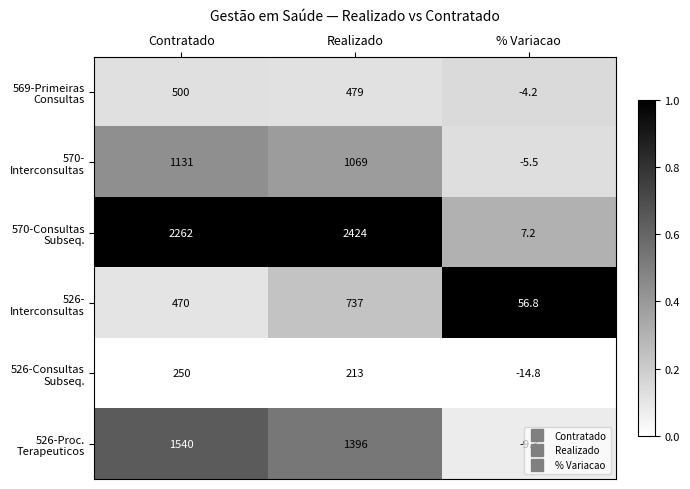

What is the difference between the highest and lowest values at Realizado?

2211.0